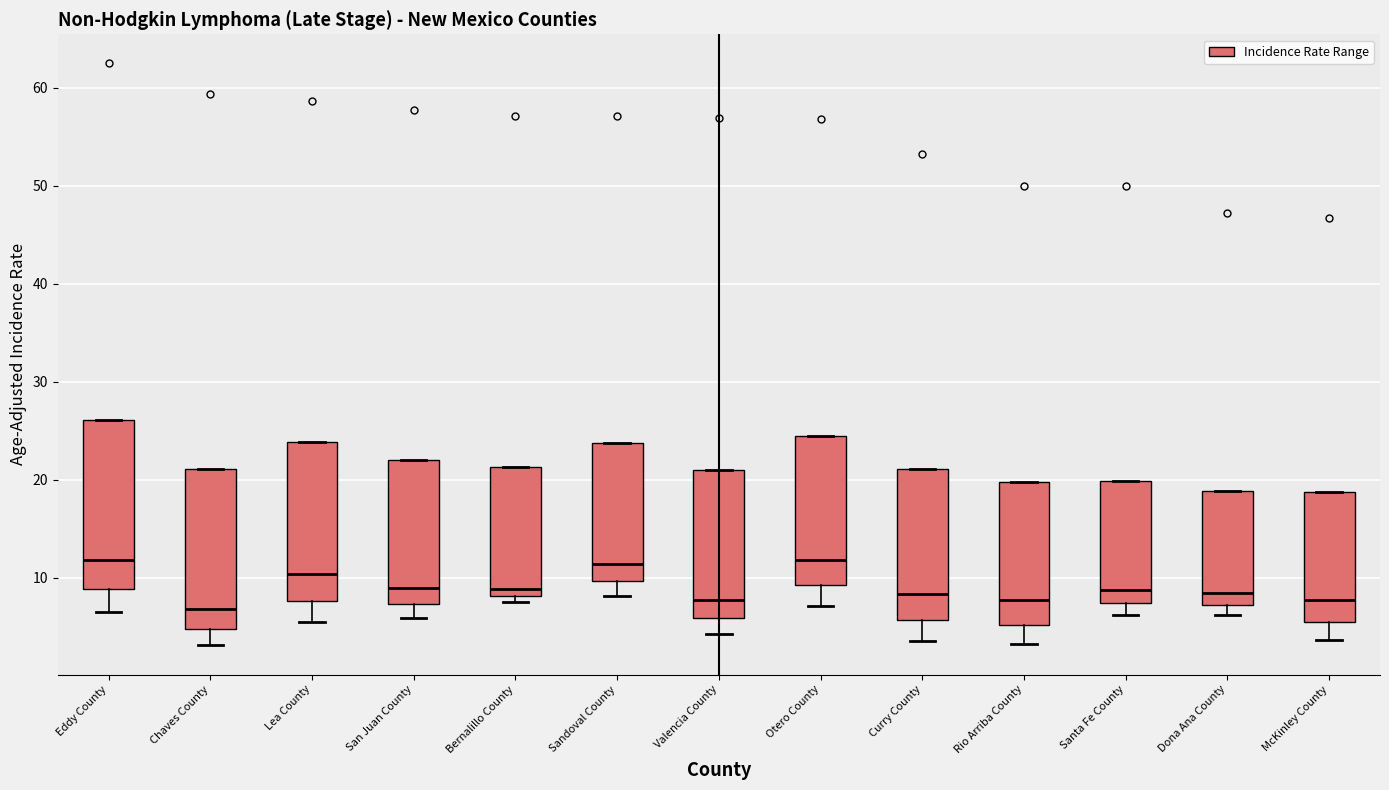

Where is the upper edge of the box for Bernalillo County on the y-axis? The values are not printed on the chart, so give them approximately, as read against the axis.

21